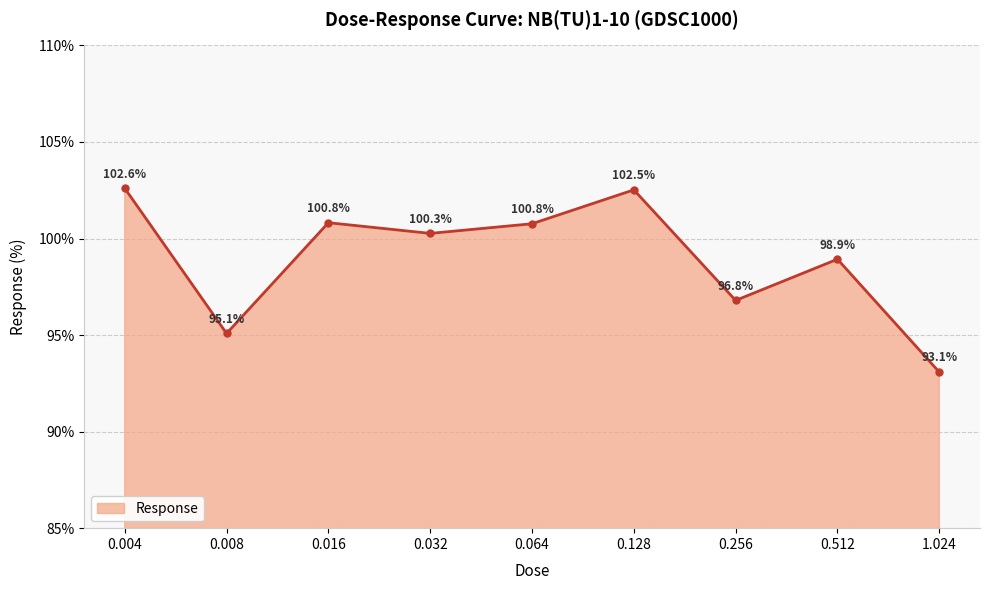

Where is the first local minimum?

0.008